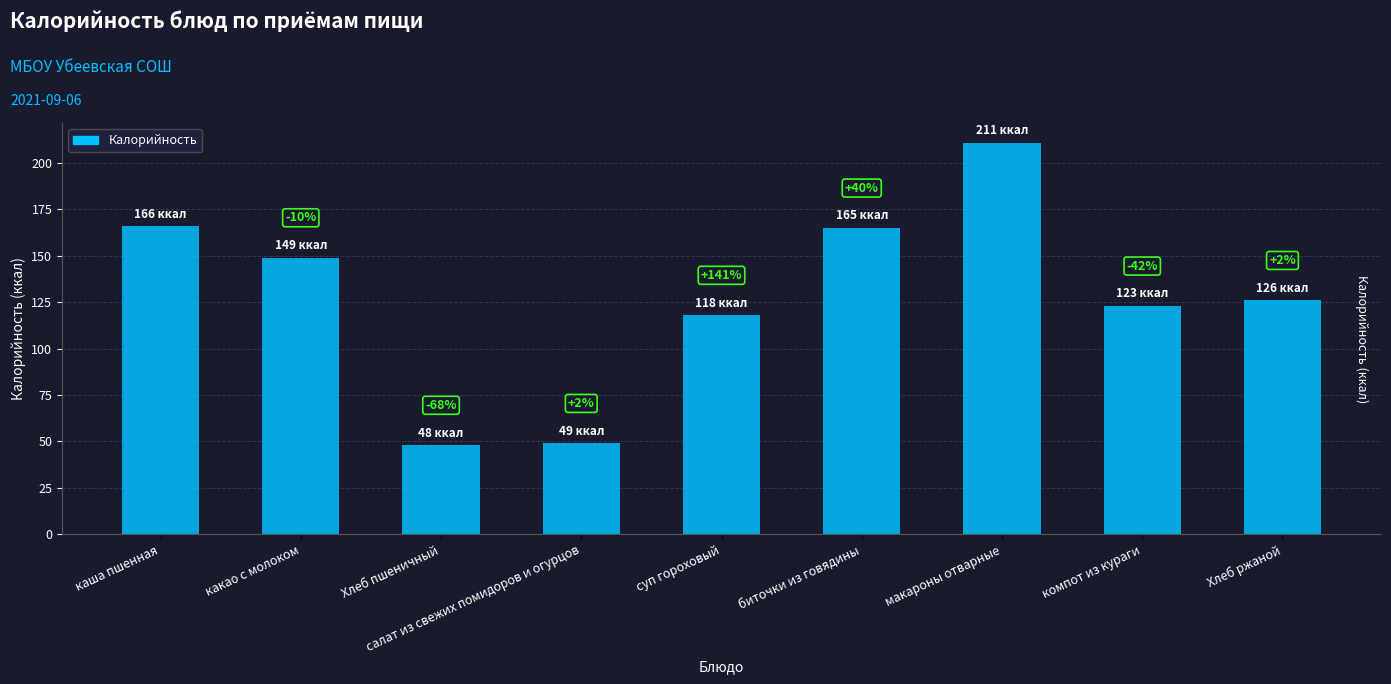

Does the chart contain any negative values?

No